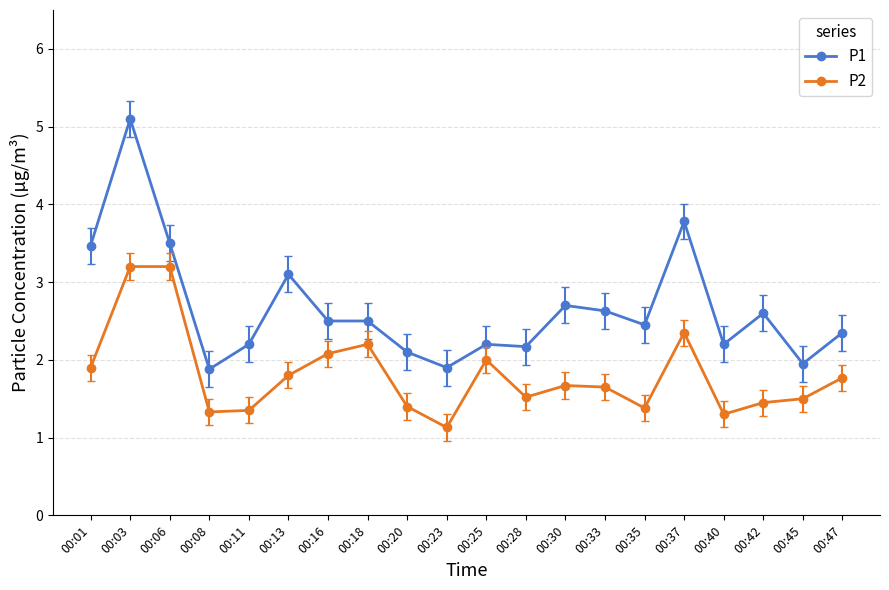

What is the maximum value for P2?

3.2